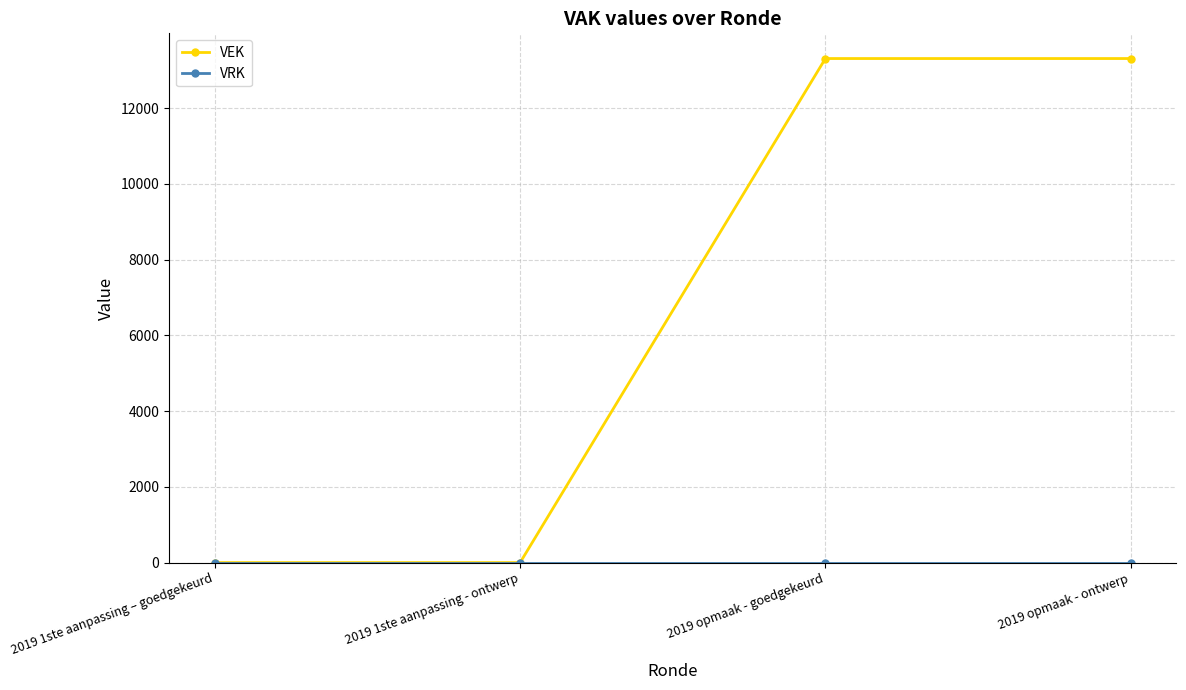

Which series has the largest range (max minus min)?

VEK